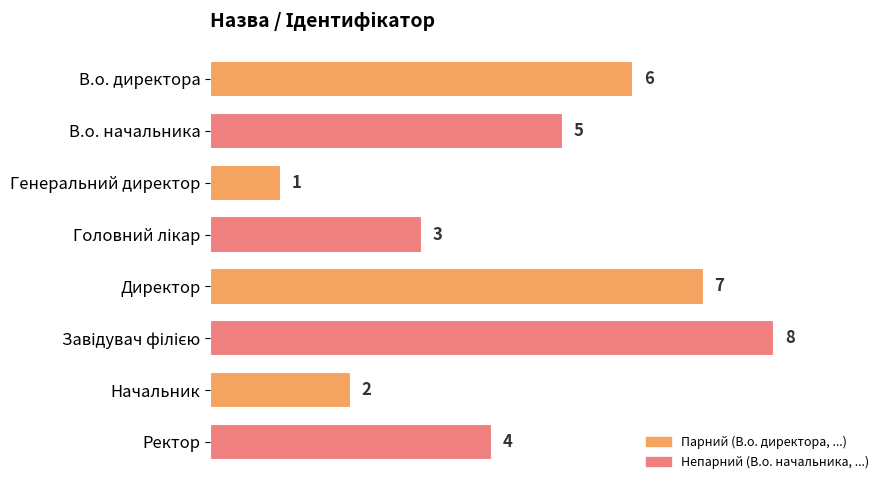

What is the value of the 4th bar from the top?

3